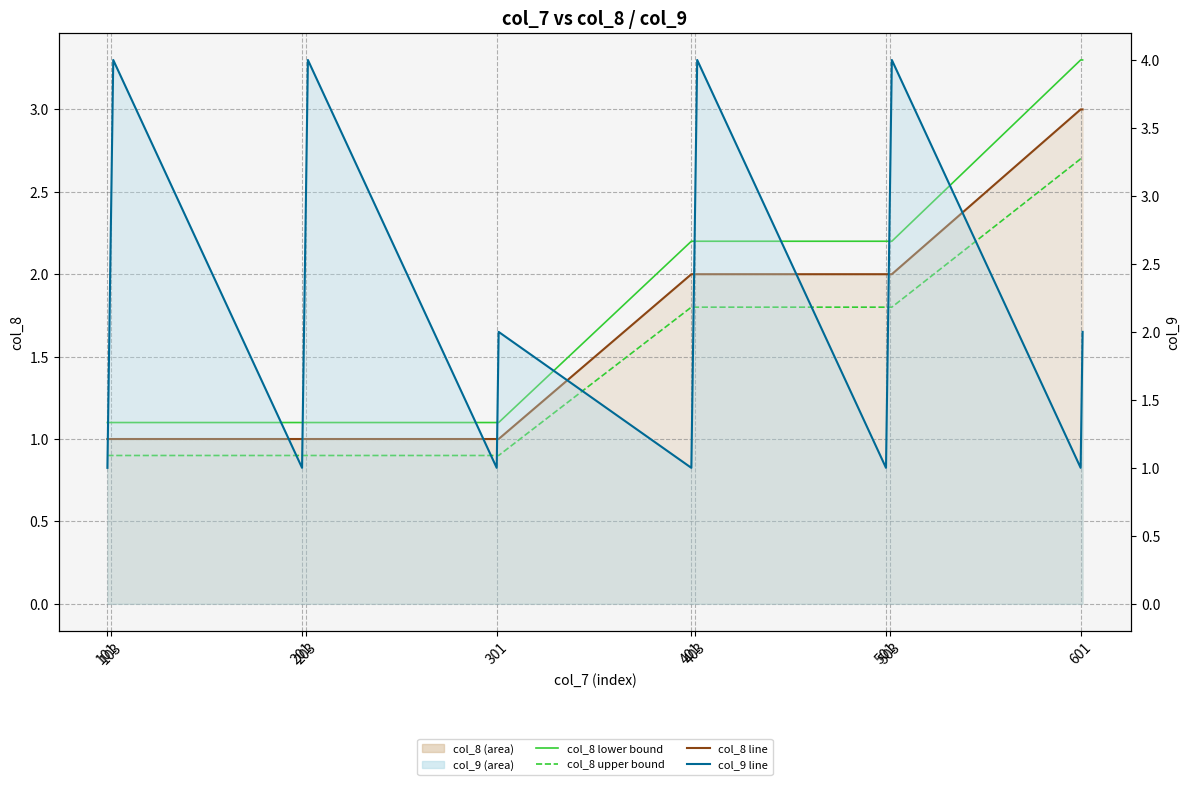

Which category has the lowest value in the col_9 line series?

101